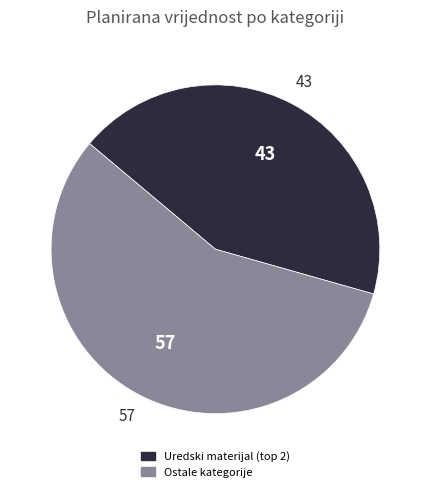

Does any single category account for the majority?

Yes